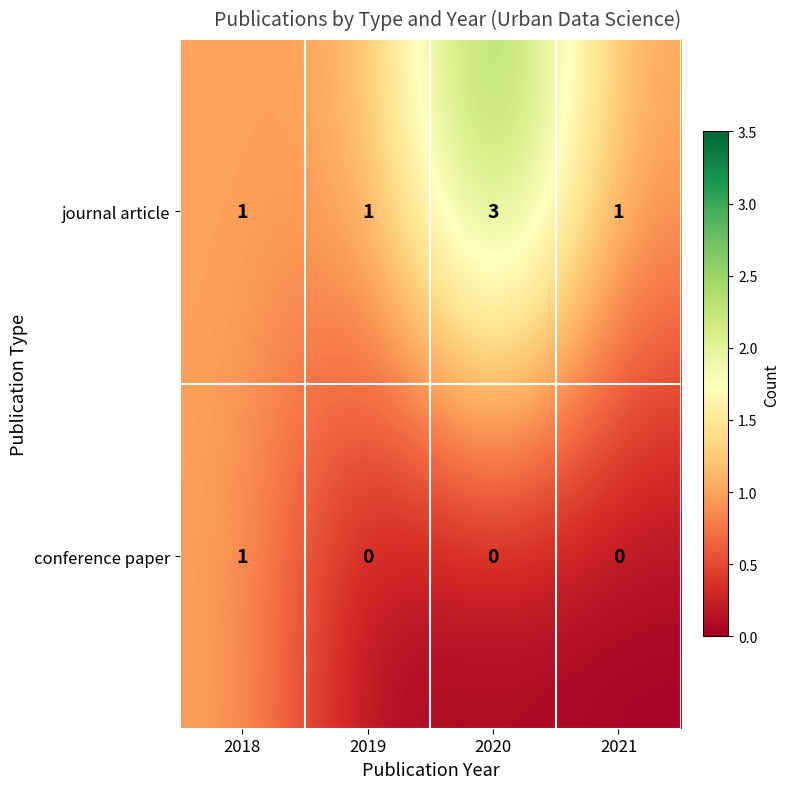

Reading left to right, what are all the values shown in this chart?

journal article: 1	1	3	1
conference paper: 1	0	0	0